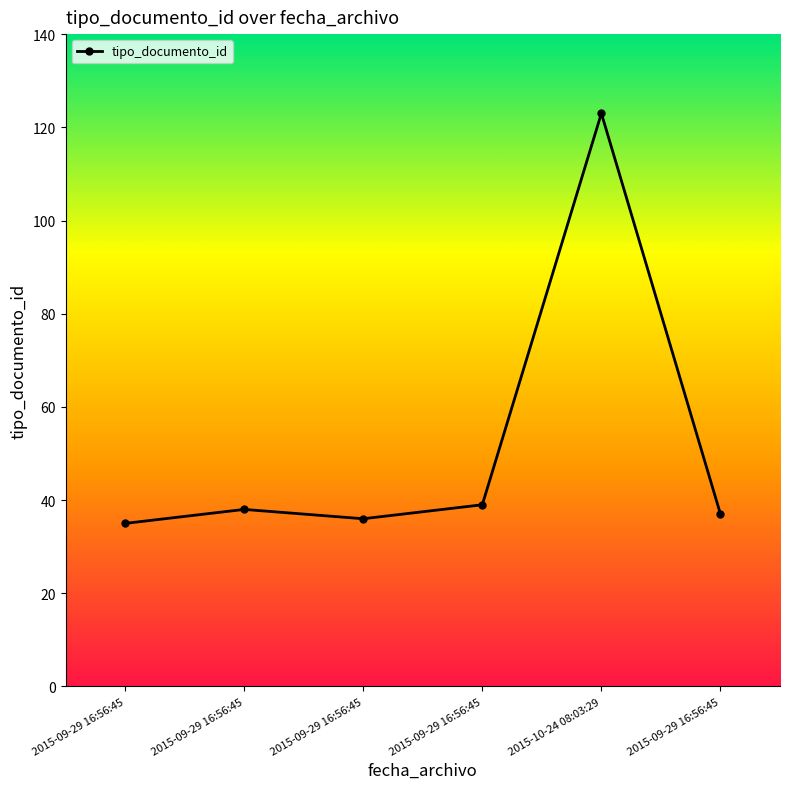

Where does the data first go above 38?

2015-09-29 16:56:45